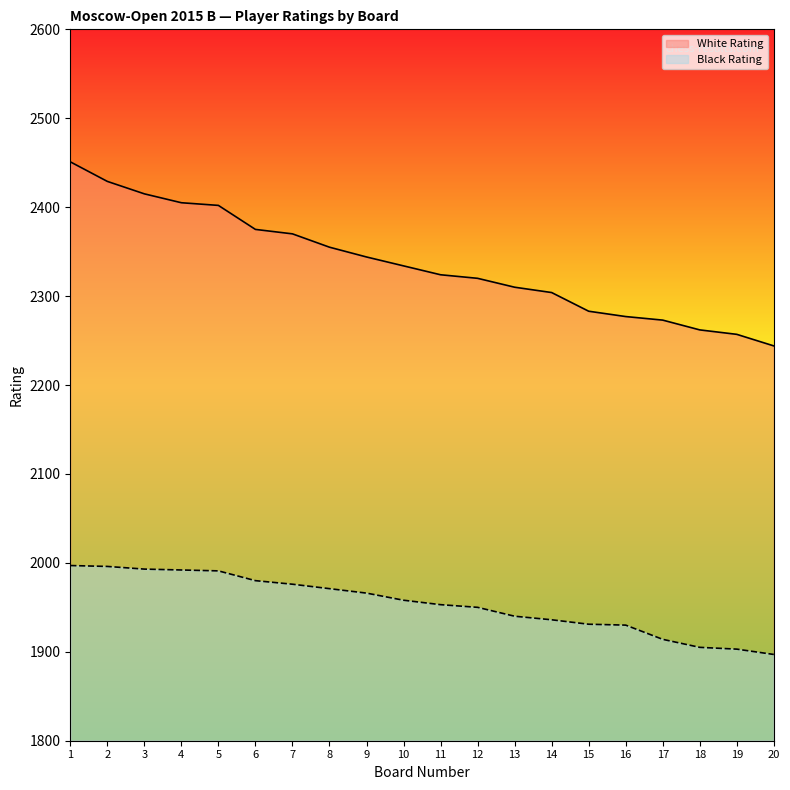

Between 13 and 15, which series saw the biggest shift?

White Rating